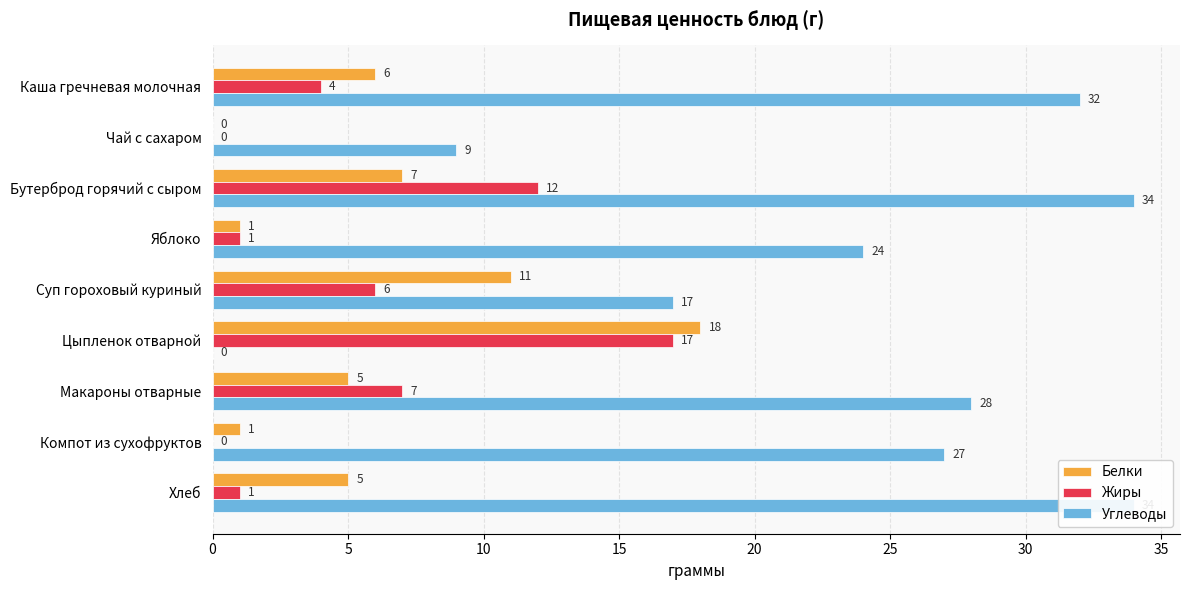

What is the difference between the maximum and minimum values in the Белки series?

18